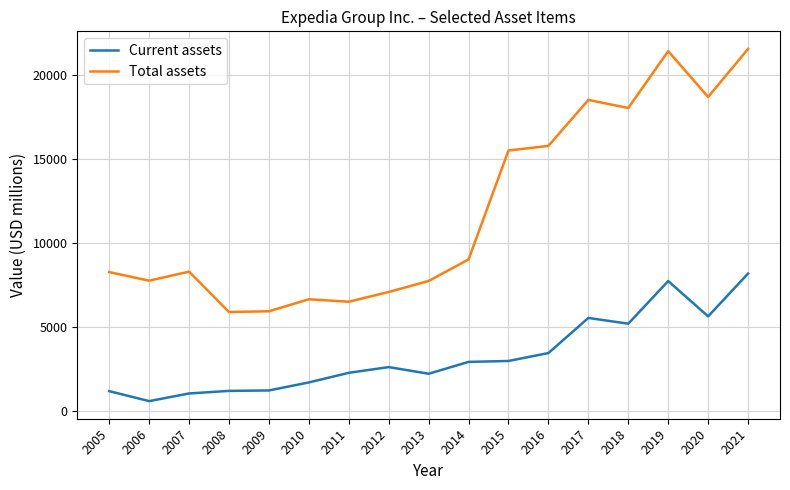

True or false: Total assets and Current assets intersect in this chart.

False